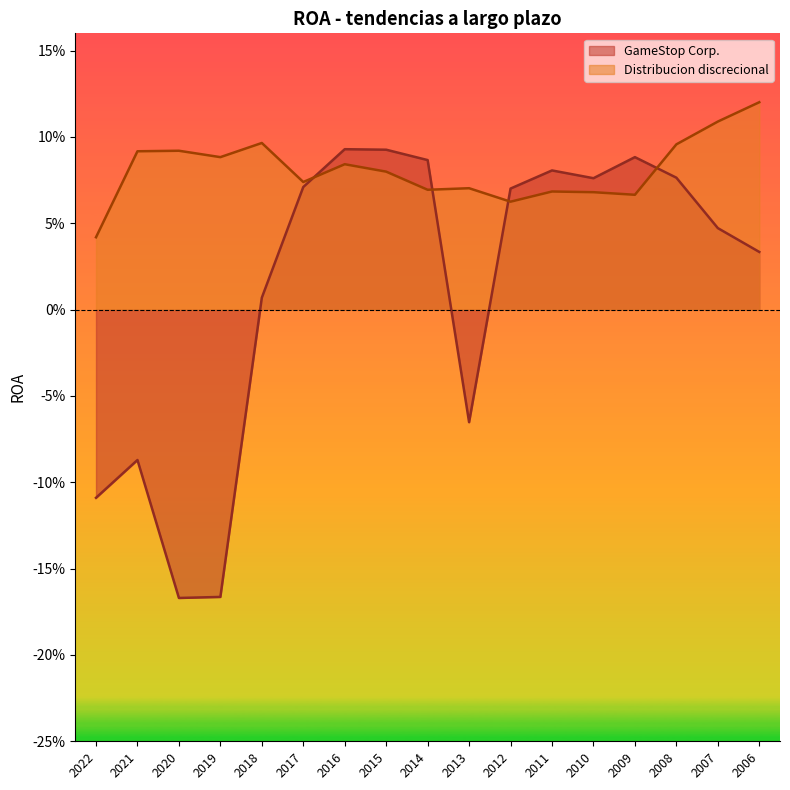

Reading left to right, extract all data points from this chart.

GameStop Corp.: 2022=-0.1	2021=-0.1	2020=-0.2	2019=-0.2	2018=0.0	2017=0.1	2016=0.1	2015=0.1	2014=0.1	2013=-0.1	2012=0.1	2011=0.1	2010=0.1	2009=0.1	2008=0.1	2007=0.0	2006=0.0
Distribucion discrecional: 2022=0.0	2021=0.1	2020=0.1	2019=0.1	2018=0.1	2017=0.1	2016=0.1	2015=0.1	2014=0.1	2013=0.1	2012=0.1	2011=0.1	2010=0.1	2009=0.1	2008=0.1	2007=0.1	2006=0.1